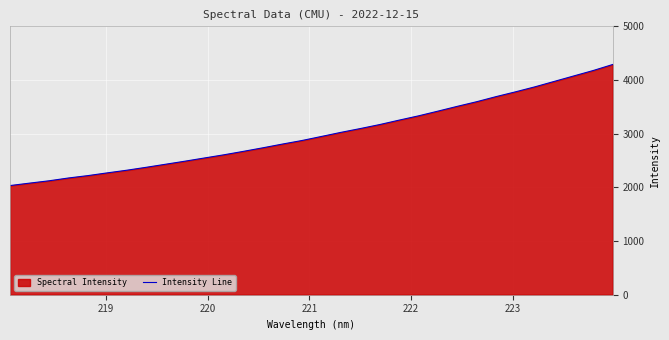

What is the maximum value shown in the chart?

4289.2